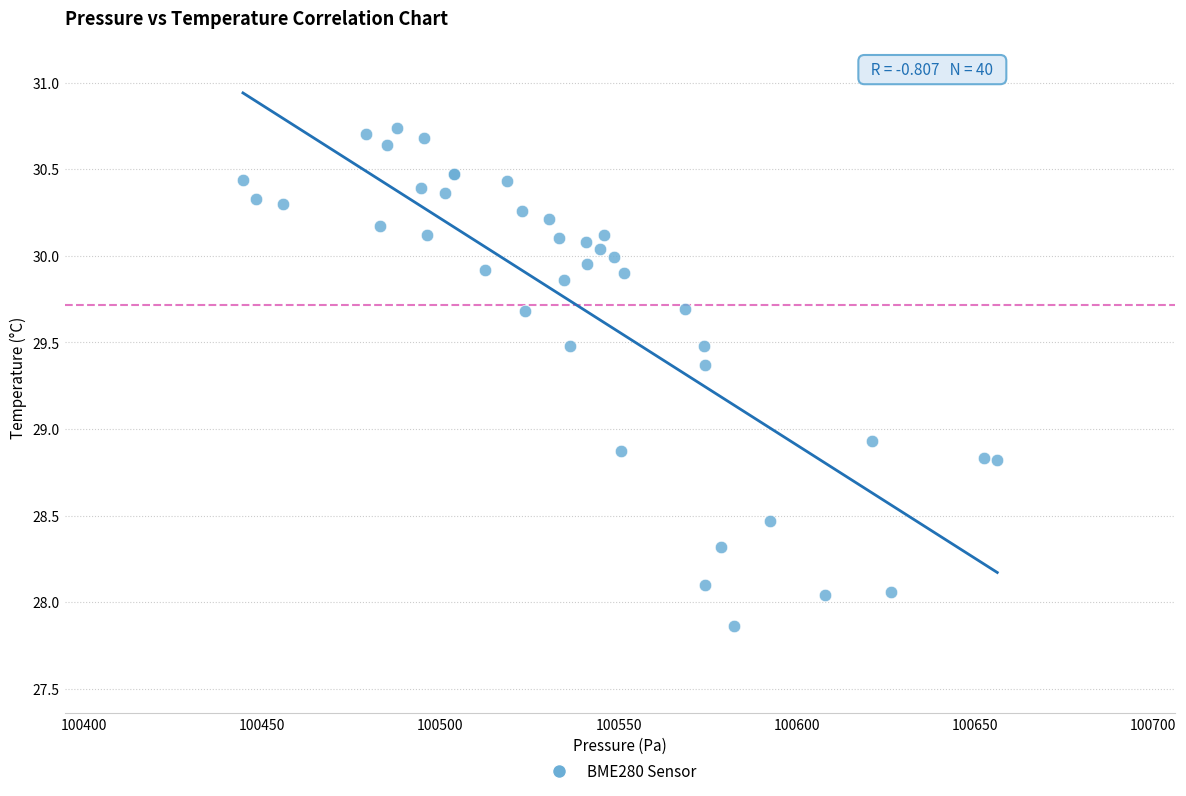

What Y value in the scatter plot is closest to 29?

28.9